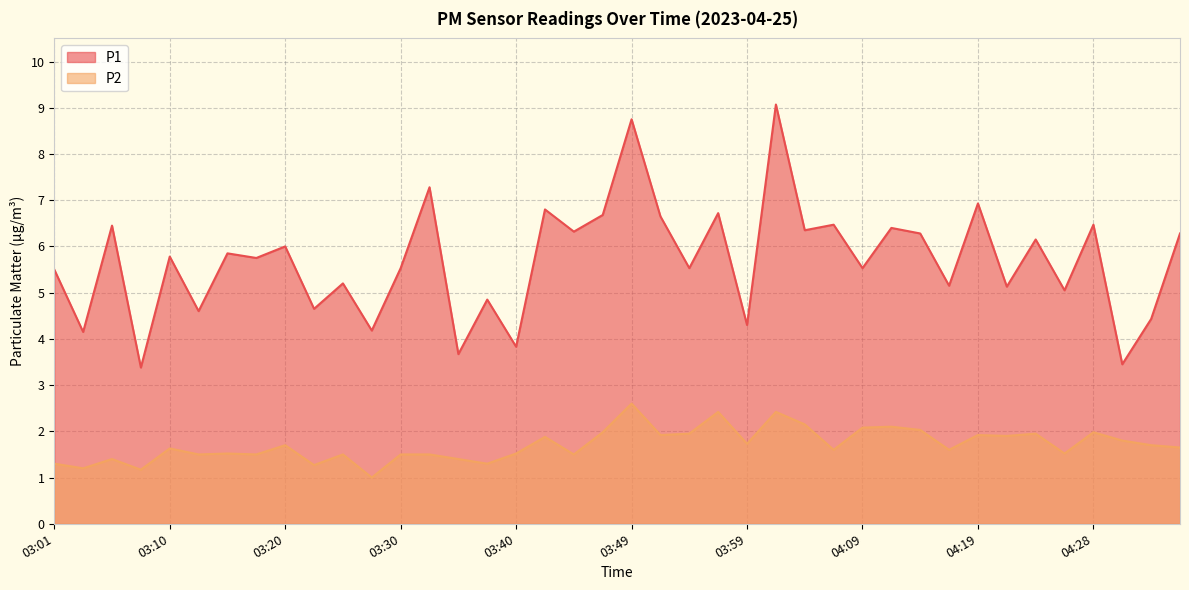

What position from the left is 04:19?

33